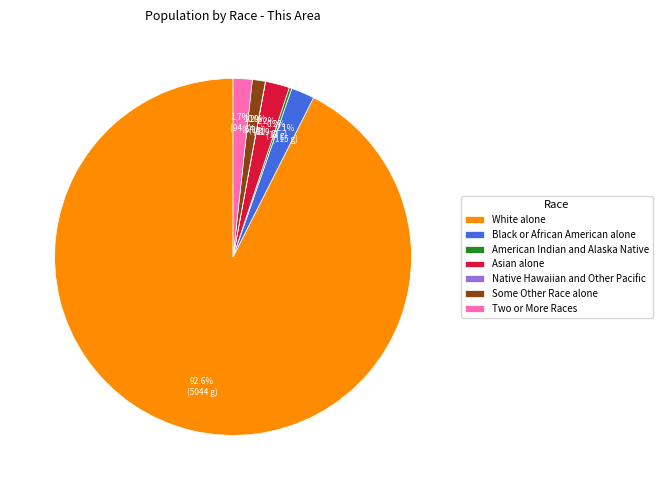

How much of the chart is everything except Black or African American alone?

97.9%